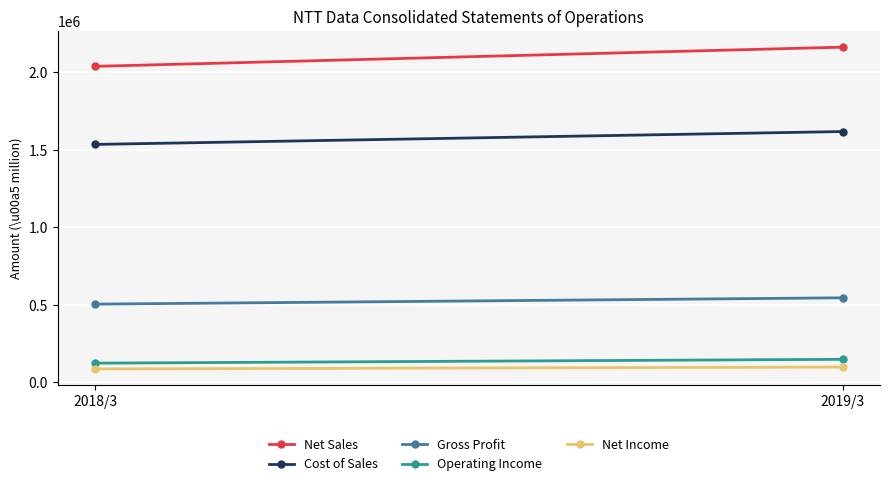

At which label is Net Income closest to 91697?

2018/3